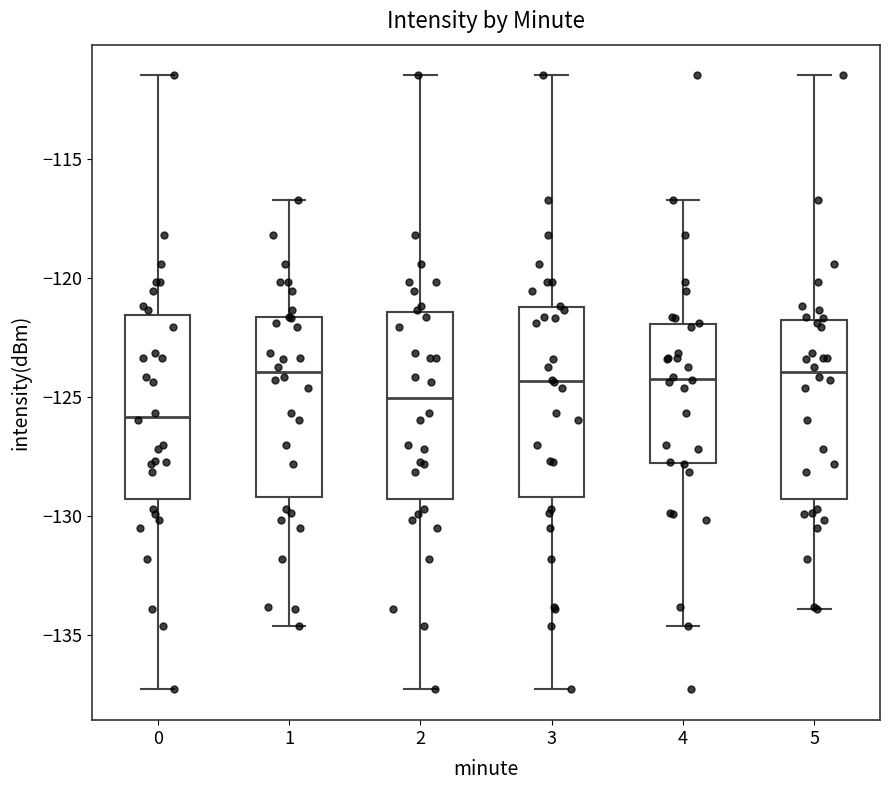

Where is the lower edge of the box at x = 4 on the y-axis? The values are not printed on the chart, so give them approximately, as read against the axis.

-128.0